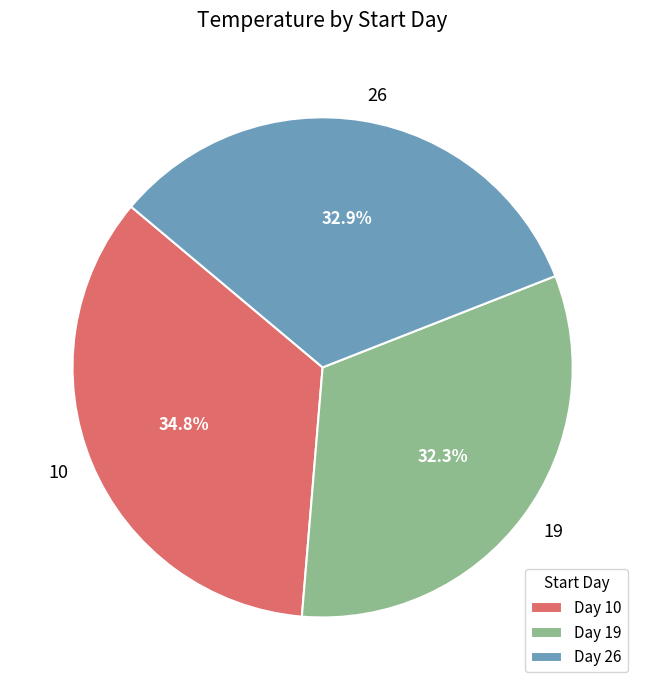

What is the ratio of the value at Day 26 to the value at Day 19?

1.0